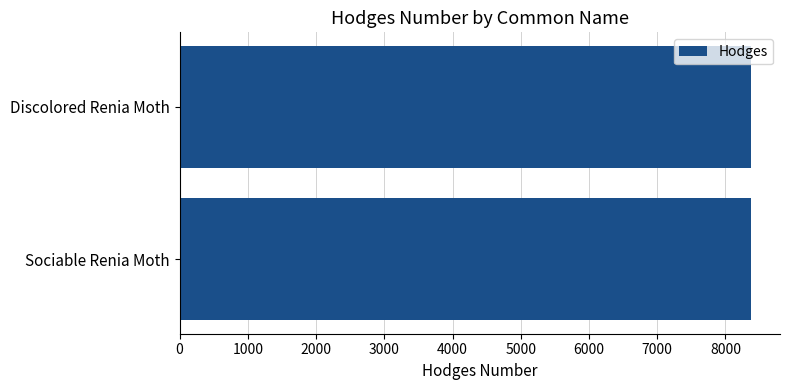

What is the value of the 2nd bar from the top?

8379